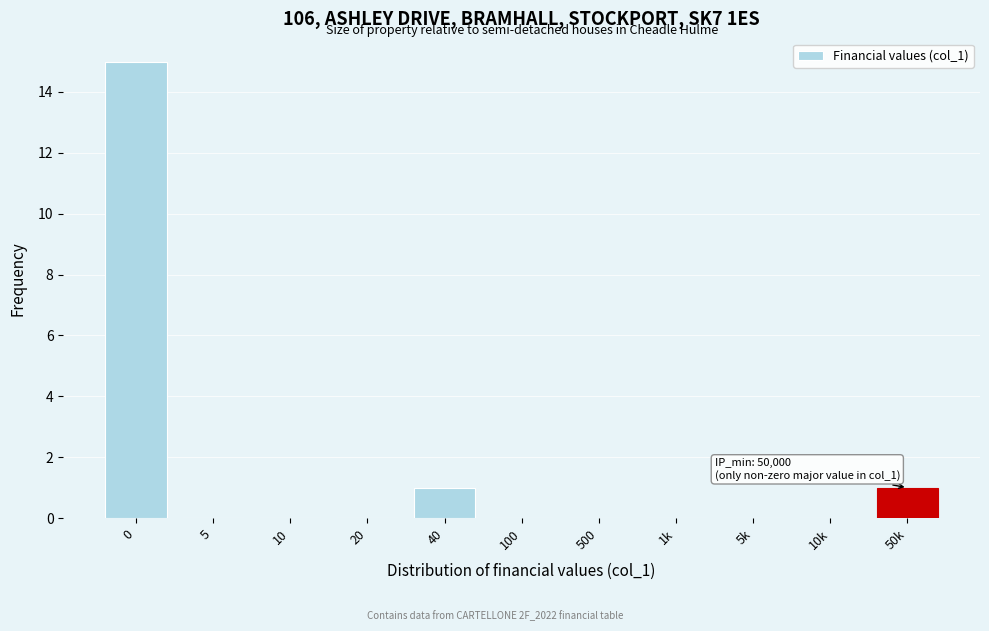

What is the greatest value displayed?

15